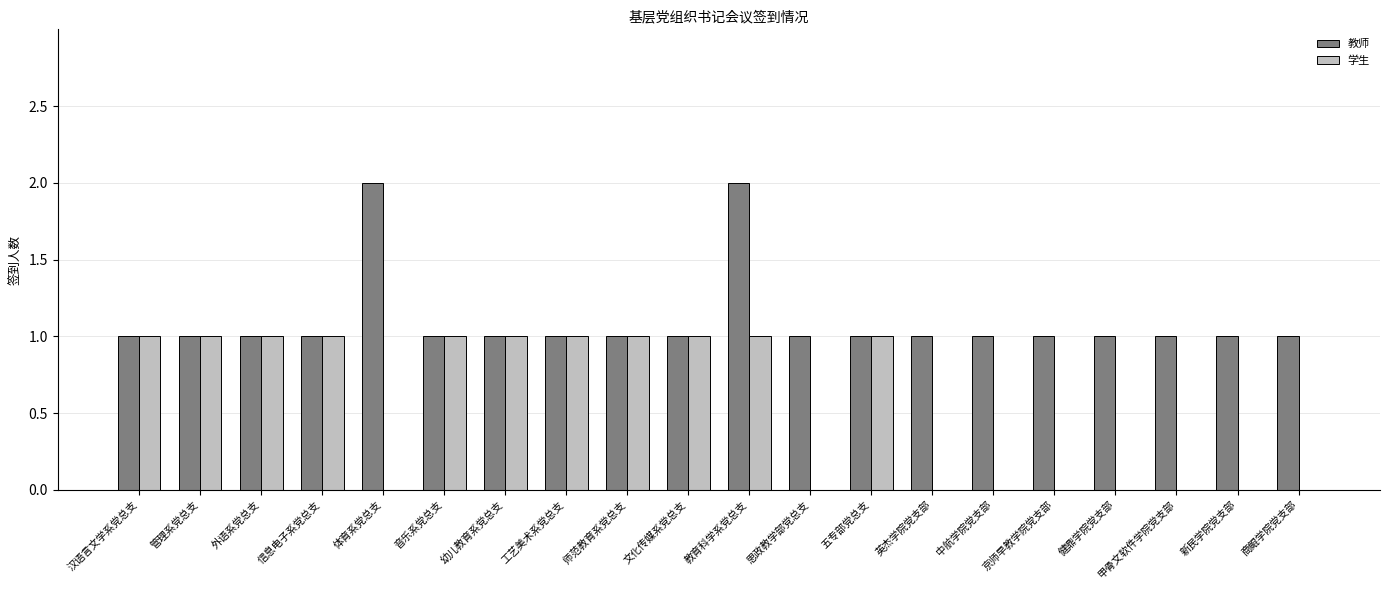

Which series changed the most between 体育系党总支 and 甲骨文软件学院党支部?

教师